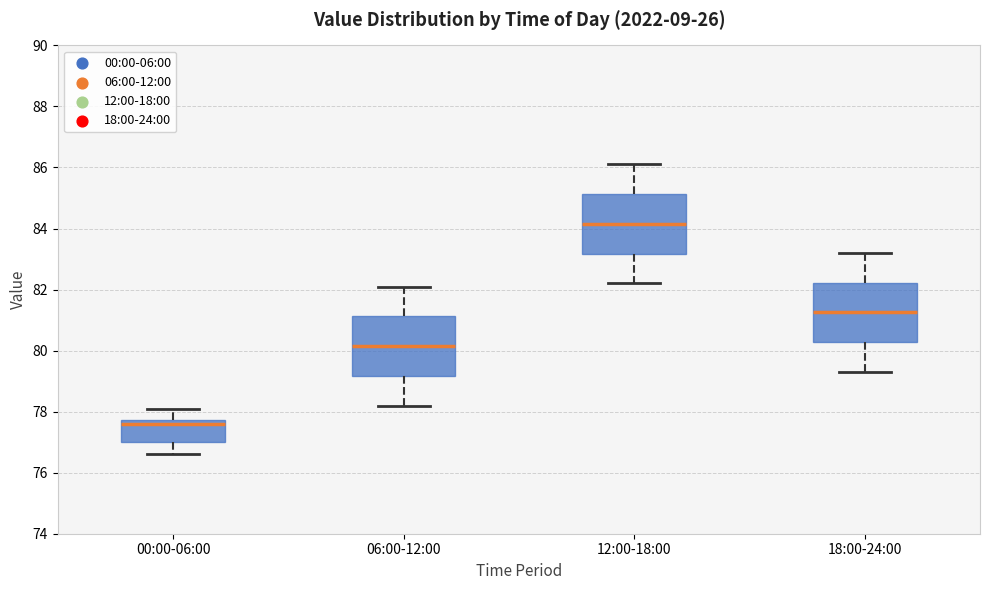

Reading left to right, read every box against the y-axis: the position of its median line, the range the box covers, and the ends of its whiskers. The values are not printed on the chart, so give them approximately, as read against the axis.

00:00-06:00: median 77.6, box 77.0 to 77.8, whiskers 76.6 to 78.2
06:00-12:00: median 80.2, box 79.2 to 81.2, whiskers 78.2 to 82.2
12:00-18:00: median 84.2, box 83.2 to 85.2, whiskers 82.2 to 86.2
18:00-24:00: median 81.2, box 80.2 to 82.2, whiskers 79.4 to 83.2